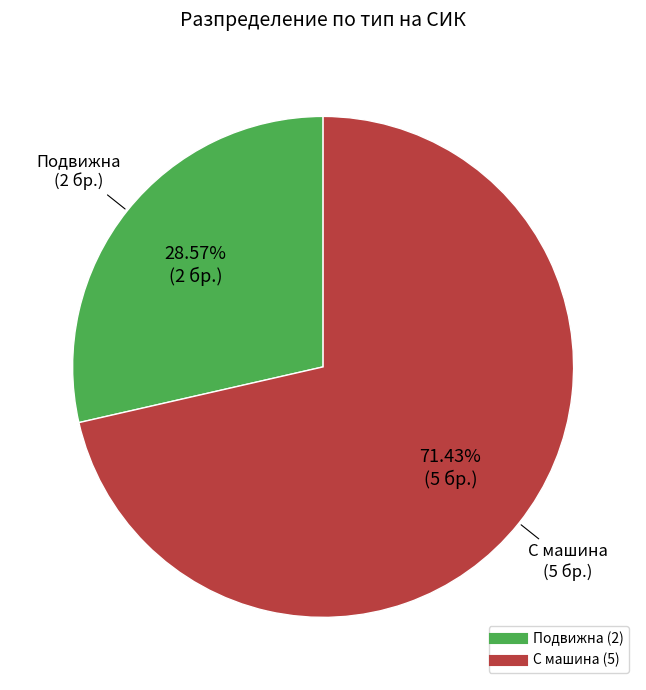

Is there a majority slice in this chart?

Yes